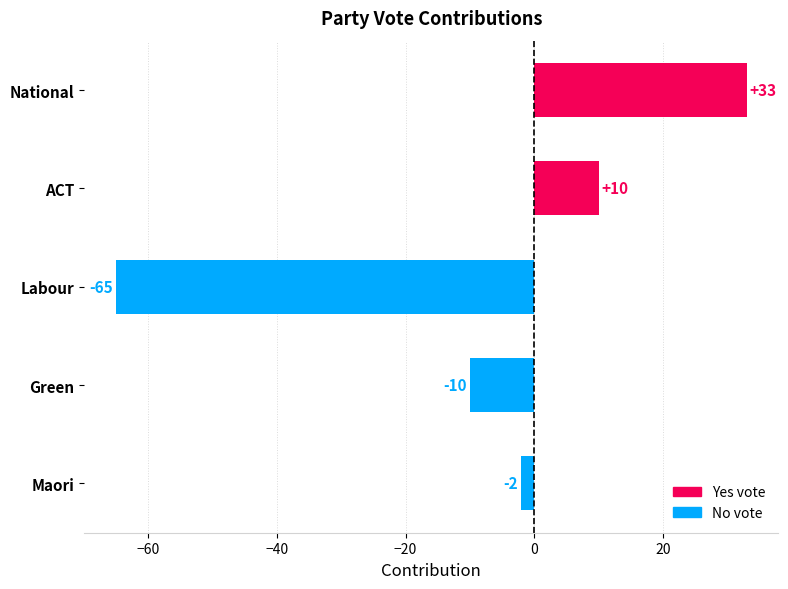

How many data points are less than -2?

2